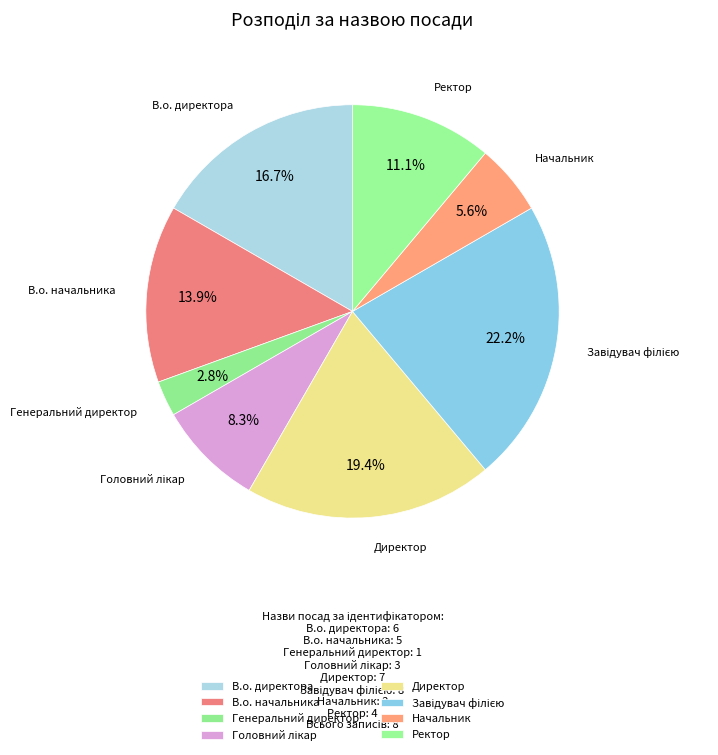

True or false: В.о. начальника accounts for 14% of the total.

True